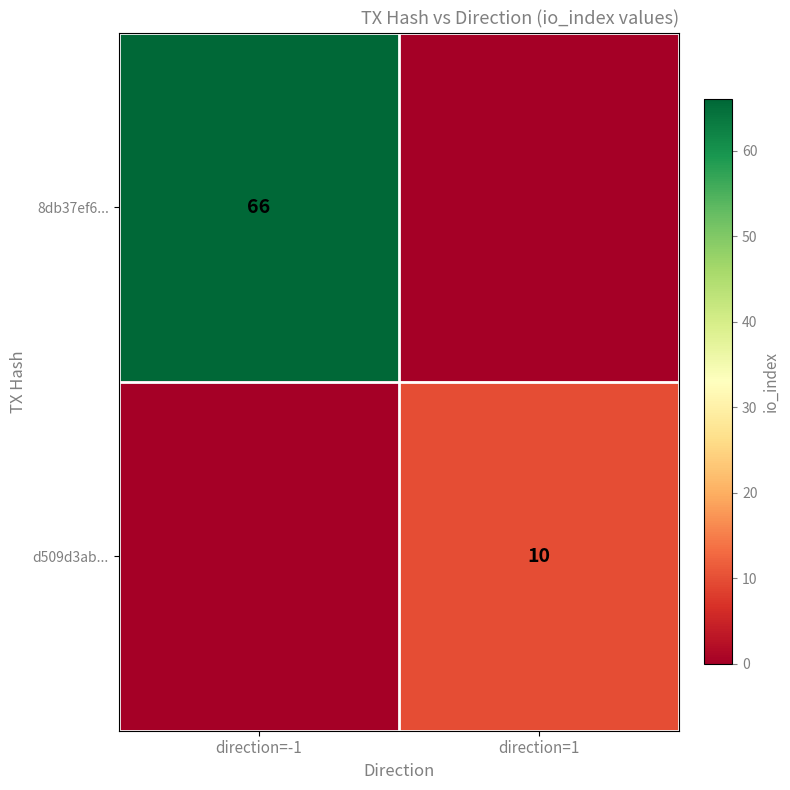

The 8db37ef6... series shows 116 at direction=-1. True or false?

False